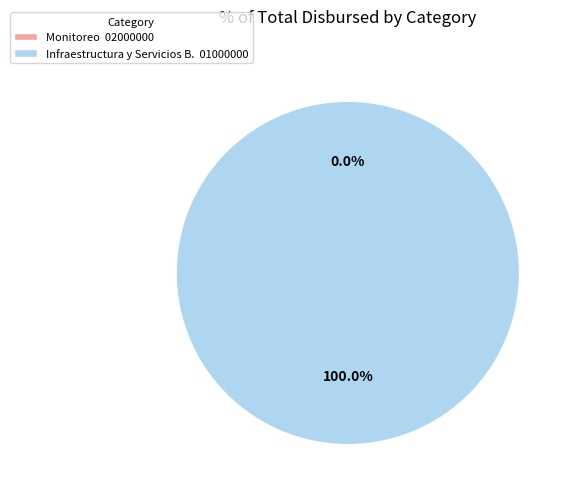

How much of the chart is everything except Monitoreo  02000000?

100.0%